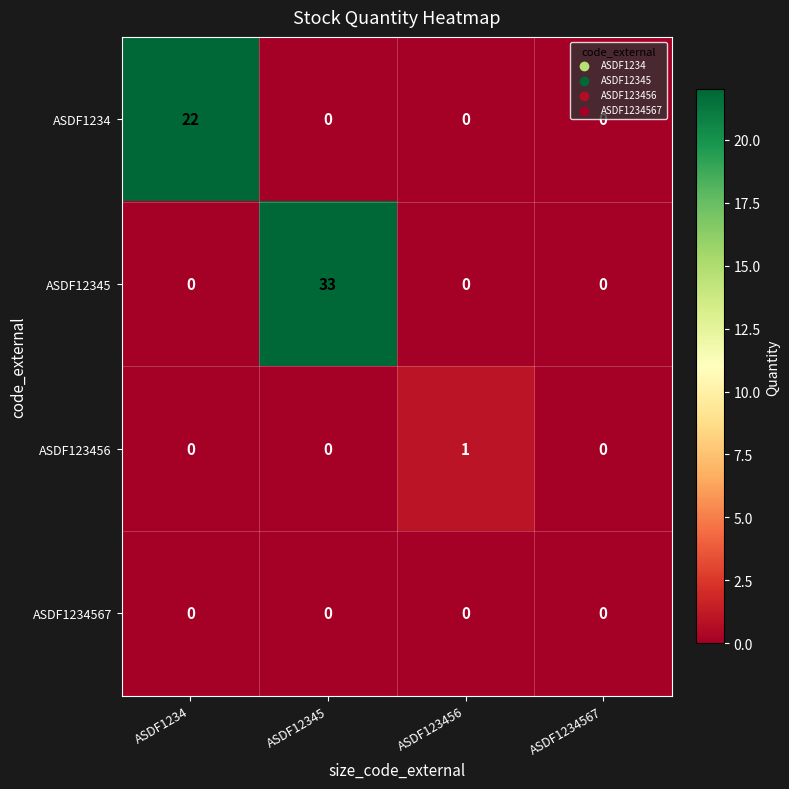

At which category does the chart reach its peak across all series?

ASDF12345